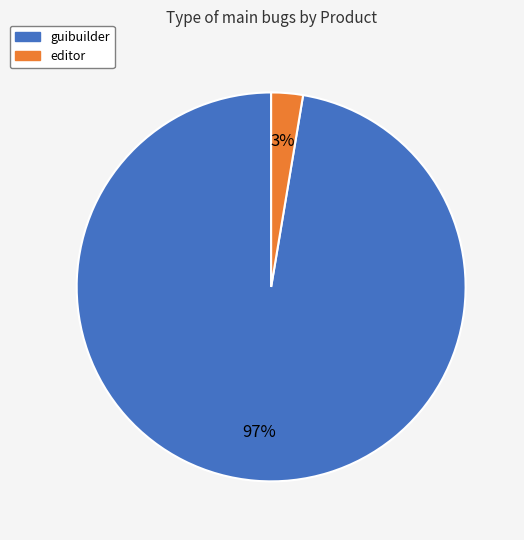

Which has a higher value, editor or guibuilder?

guibuilder